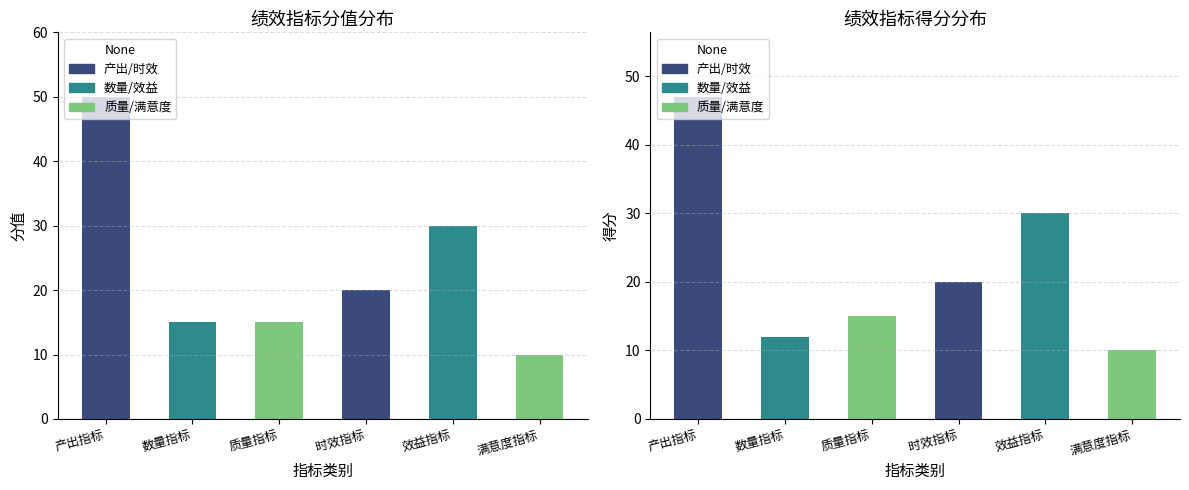

Which label corresponds to the largest value in the chart?

产出指标